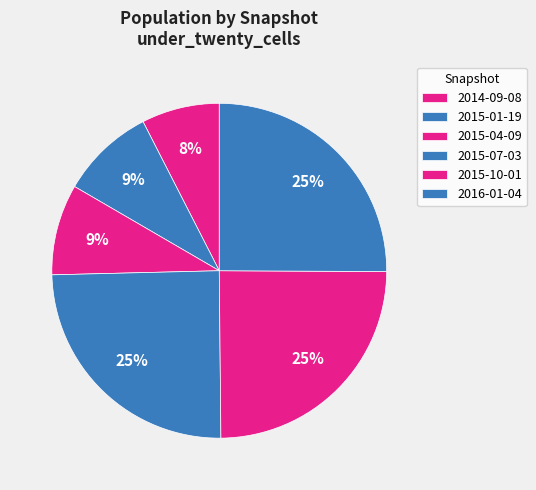

Is there a majority slice in this chart?

No